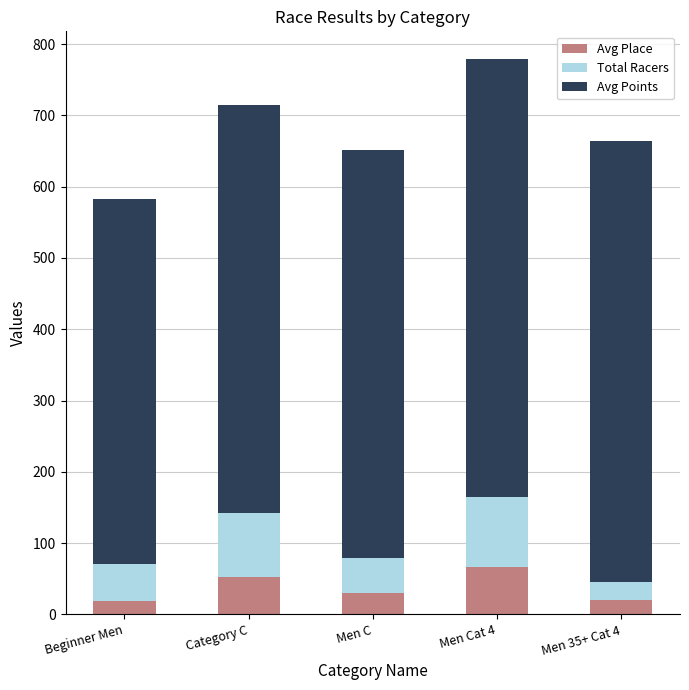

What is the total value across all series at Beginner Men?

582.4